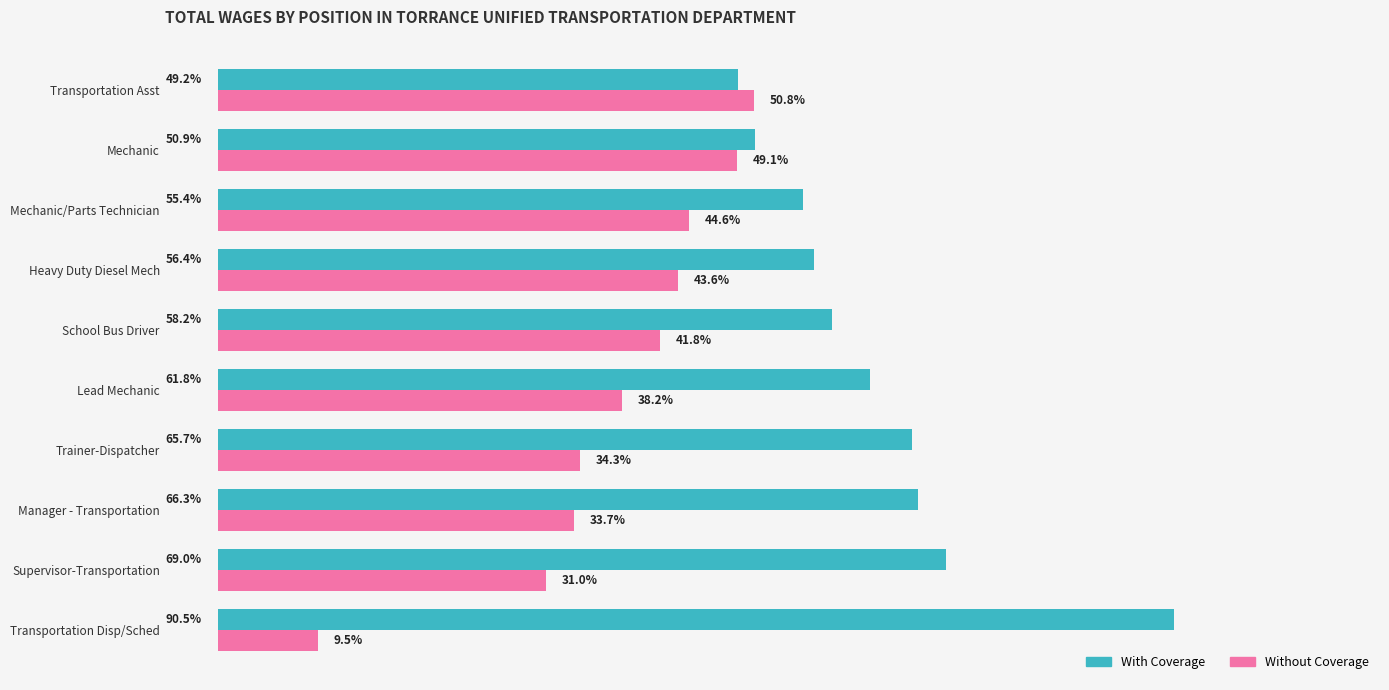

Which series has the largest total across all categories?

With Coverage